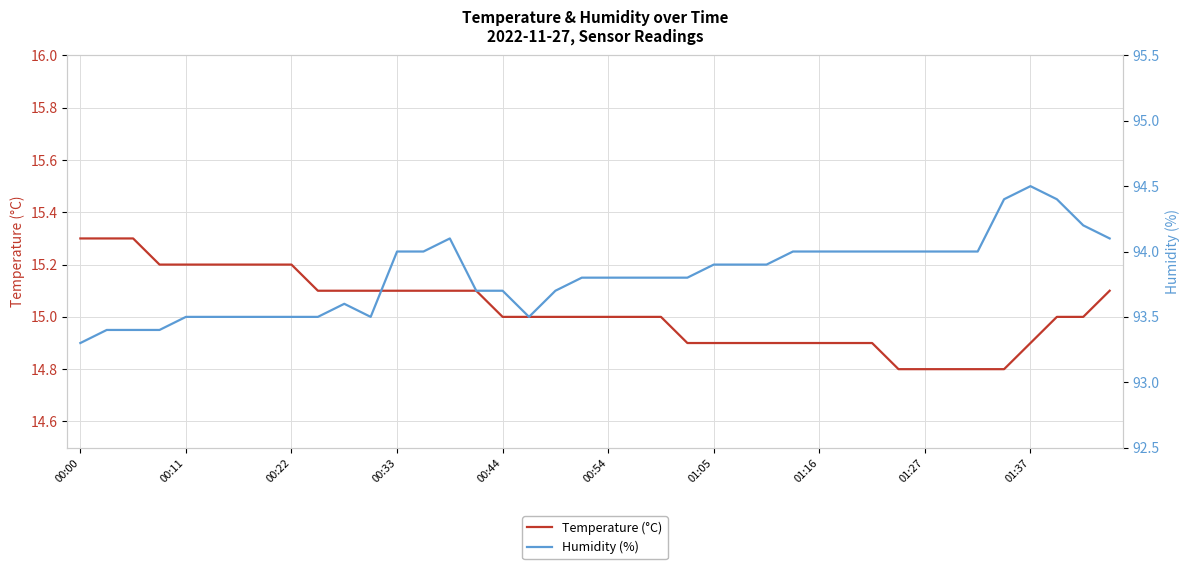

Which category has the lowest value across all series?

31